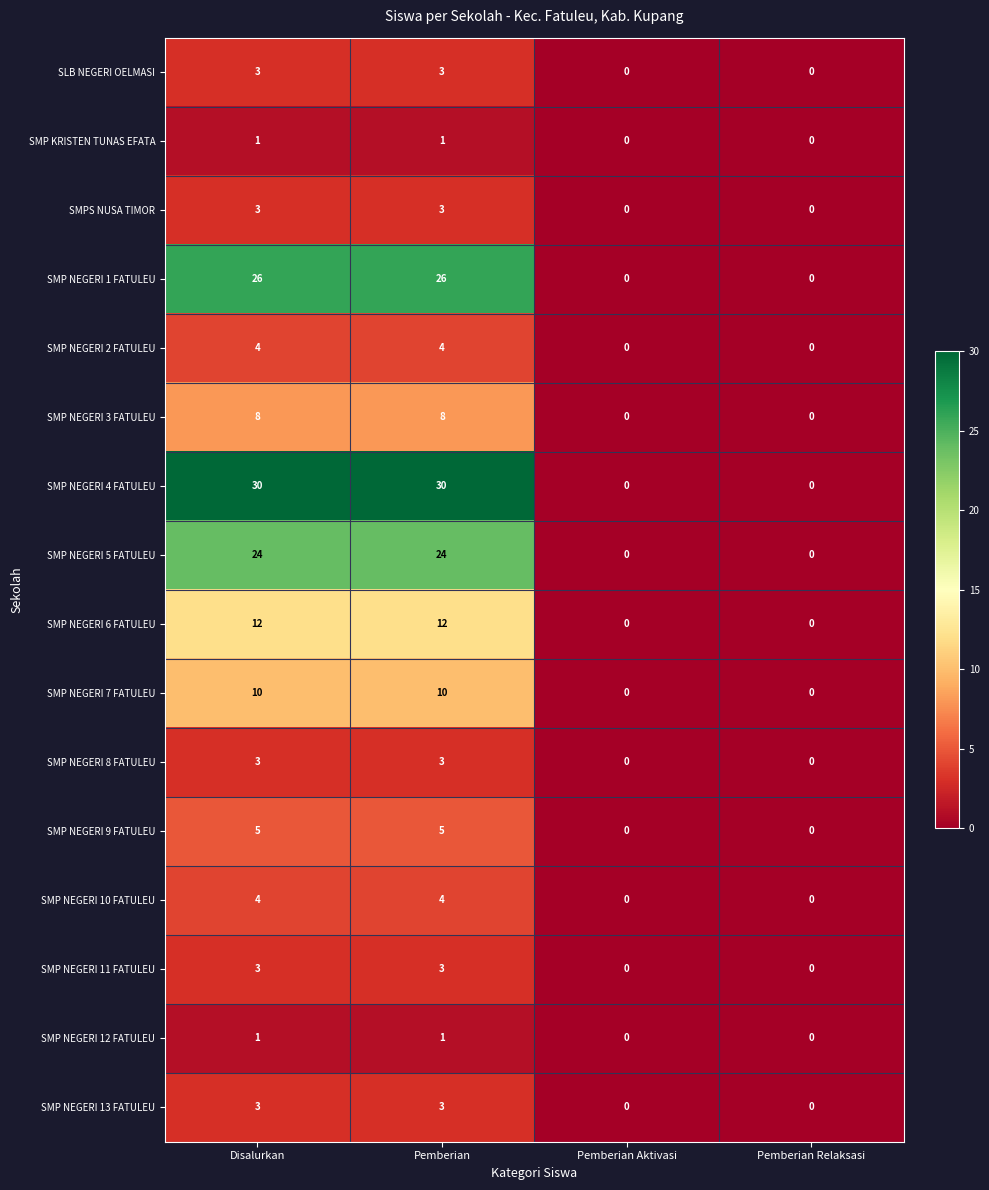

What is the difference between the second highest and second lowest values in the SMP NEGERI 1 FATULEU series?

26